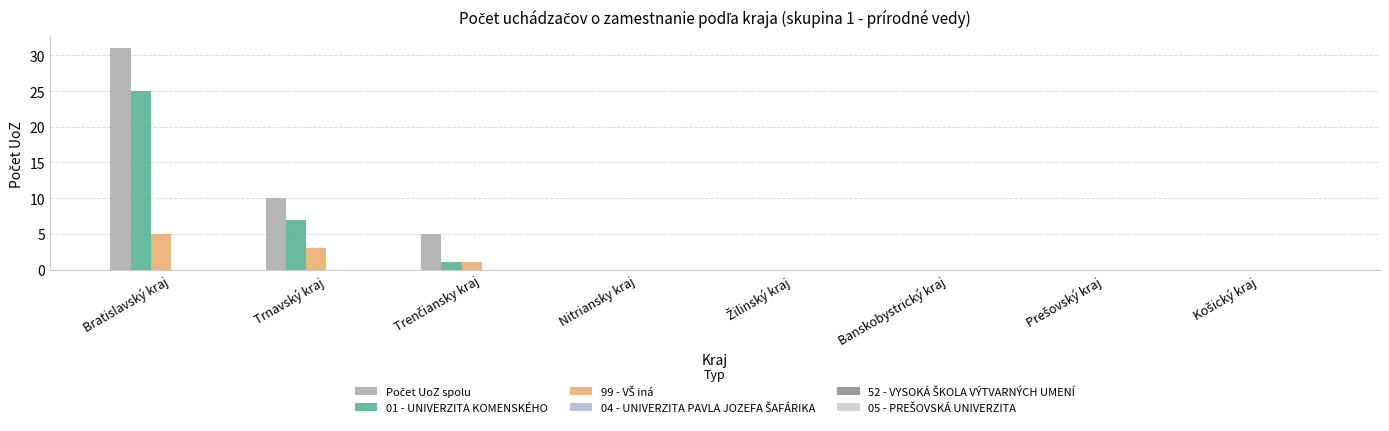

What is the difference between the maximum and minimum values in the 01 - UNIVERZITA KOMENSKÉHO series?

25